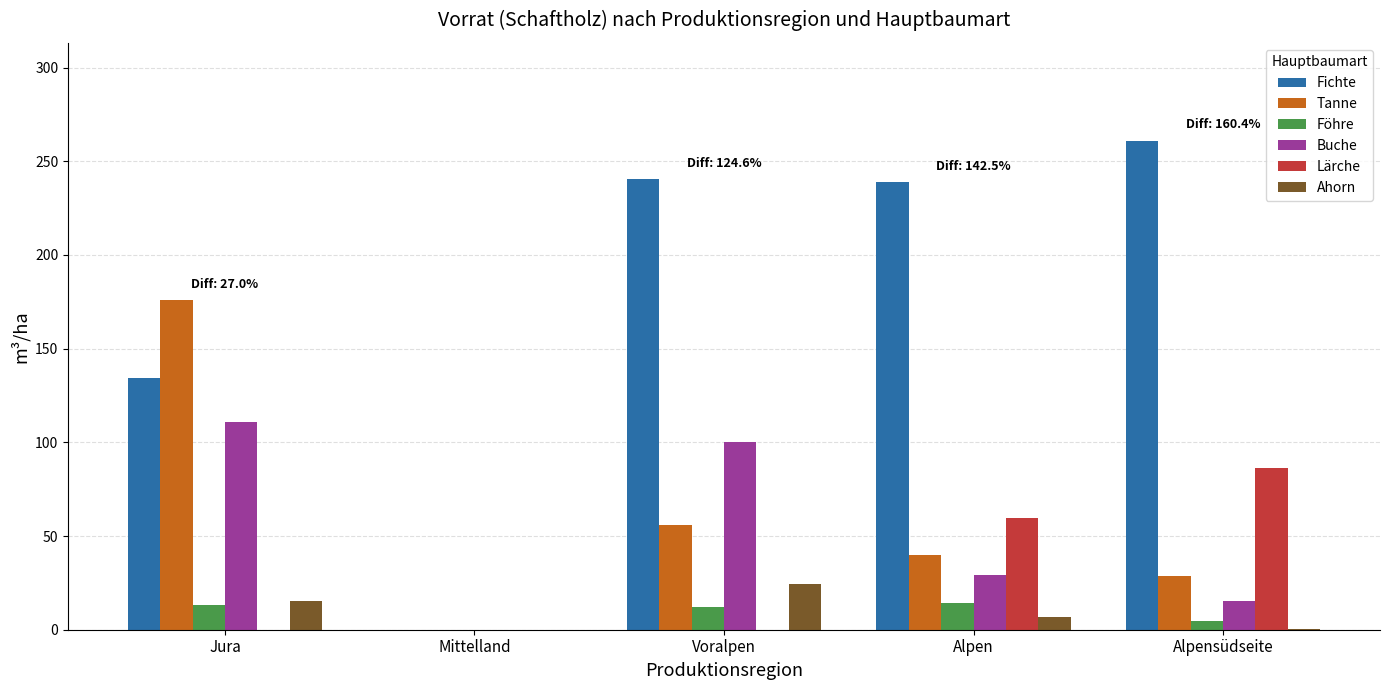

Which category has the highest value in the Lärche series?

Alpensüdseite